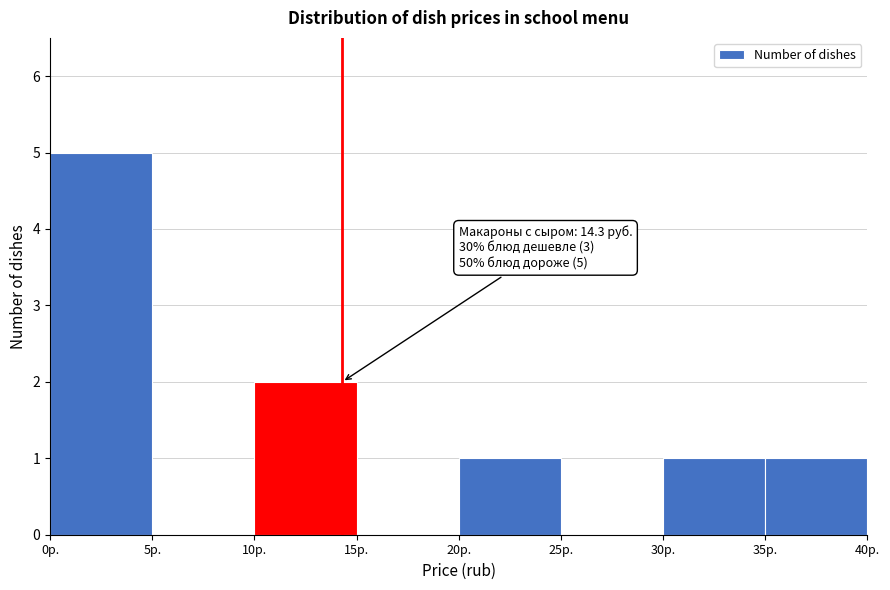

Over which range of the x-axis is the bar tallest?

0 to 5